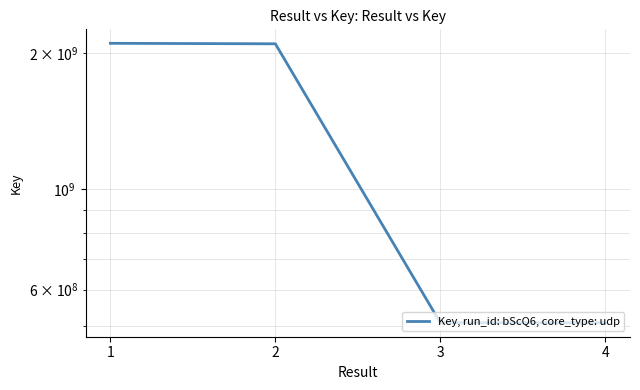

The value at 3 is 507322575. True or false?

True